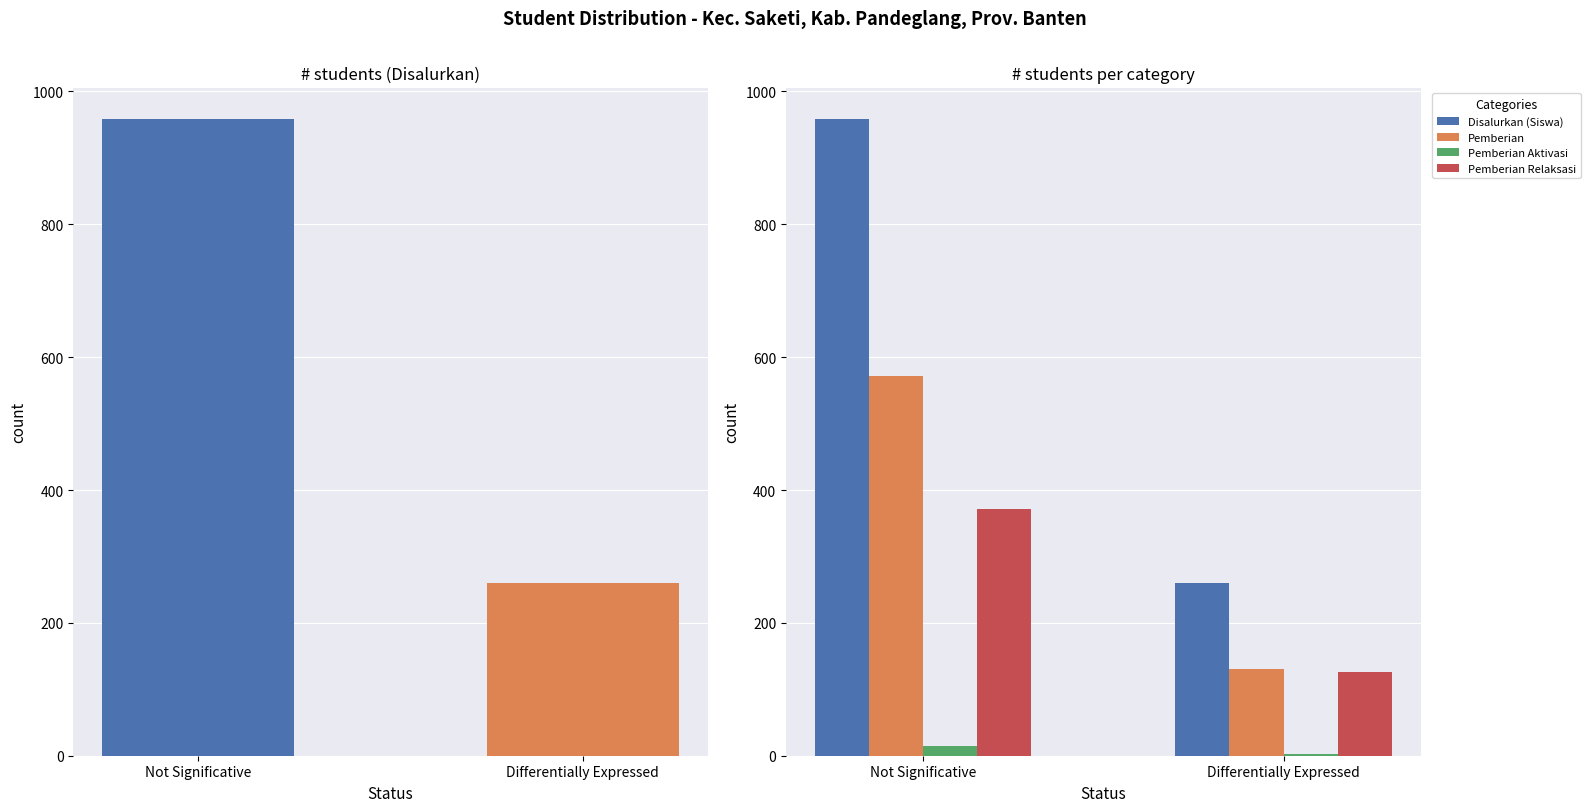

Are the bars grouped side by side (vs. stacked)?

Yes